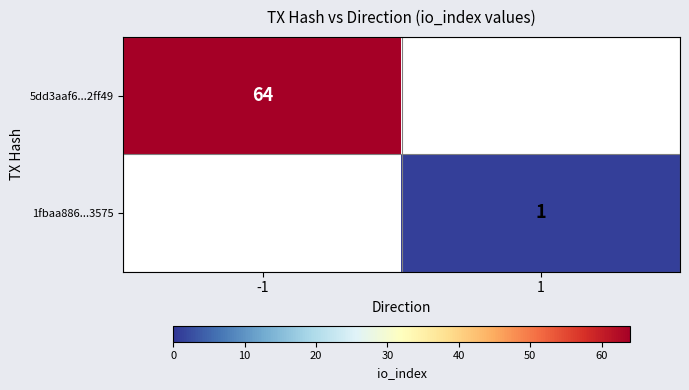

Is it true that 5dd3aaf6...2ff49 equals 64 at -1?

True